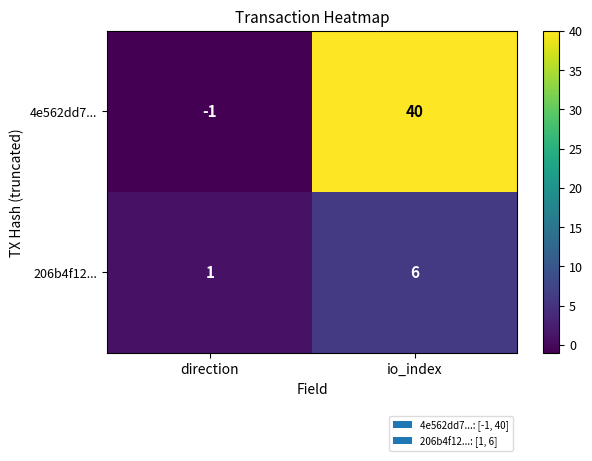

Reading right to left, transcribe all the data shown in this chart.

4e562dd7...: 40	-1
206b4f12...: 6	1